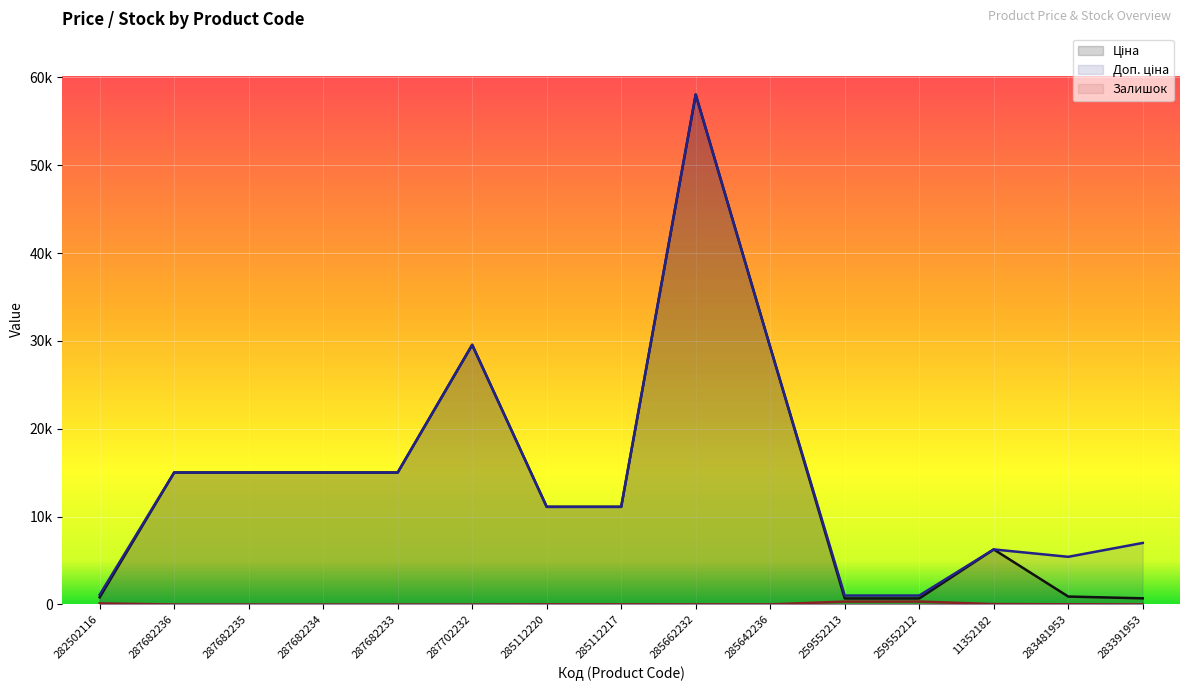

In Залишок, how many points are higher than both neighbors (excluding endpoints)?

1